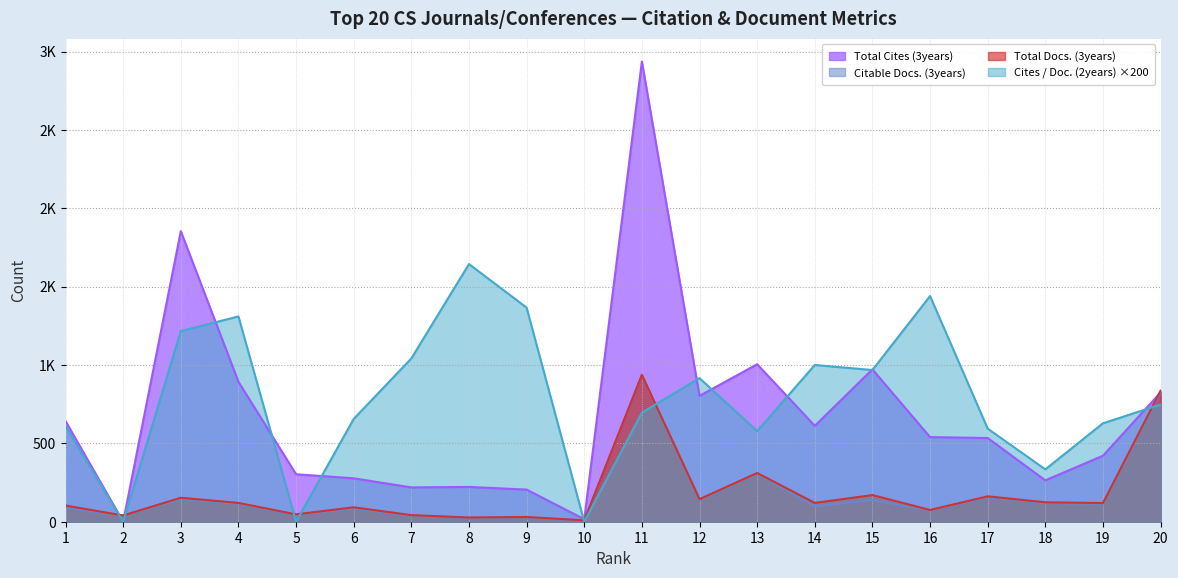

Reading left to right, extract all data points from this chart.

Total Cites (3years): 1=642.0	2=0.0	3=1854.0	4=893.0	5=303.0	6=277.0	7=219.0	8=222.0	9=205.0	10=16.0	11=2936.0	12=803.0	13=1005.0	14=612.0	15=972.0	16=540.0	17=534.0	18=264.0	19=421.0	20=825.0
Citable Docs. (3years): 1=88.0	2=39.0	3=143.0	4=114.0	5=44.0	6=83.0	7=39.0	8=25.0	9=28.0	10=7.0	11=935.0	12=139.0	13=307.0	14=98.0	15=138.0	16=72.0	17=156.0	18=118.0	19=113.0	20=825.0
Total Docs. (3years): 1=103.0	2=40.0	3=153.0	4=120.0	5=47.0	6=92.0	7=42.0	8=27.0	9=30.0	10=9.0	11=937.0	12=144.0	13=311.0	14=120.0	15=170.0	16=75.0	17=162.0	18=124.0	19=119.0	20=836.0
Cites / Doc. (2years): 1=610.0	2=0.0	3=1216.0	4=1310.0	5=0.0	6=656.0	7=1042.0	8=1644.0	9=1366.0	10=0.0	11=696.0	12=916.0	13=578.0	14=1000.0	15=968.0	16=1440.0	17=594.0	18=334.0	19=628.0	20=748.0